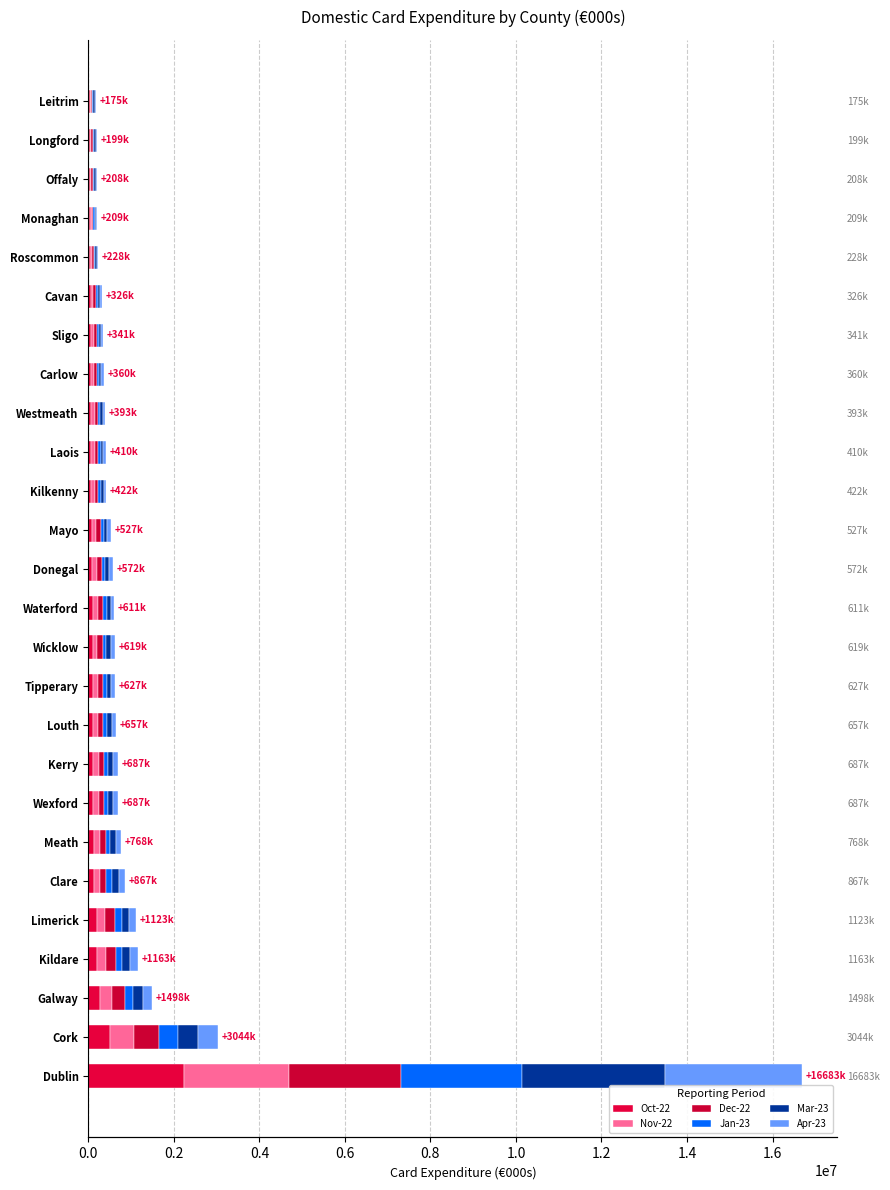

List the series in order of their peak value, highest first.

Mar-23, Apr-23, Jan-23, Dec-22, Nov-22, Oct-22